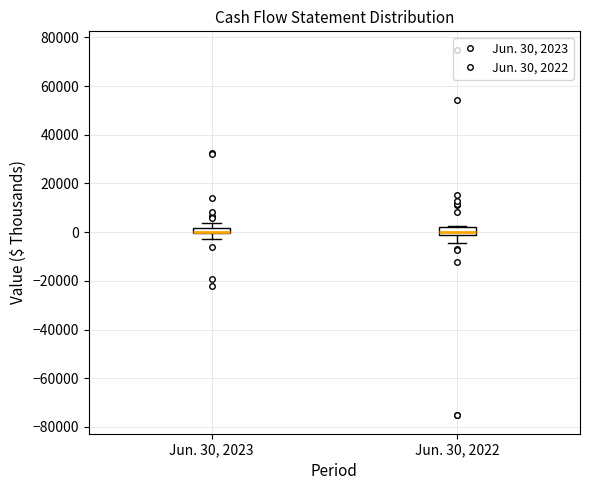

Where does the lower whisker of the box for Jun. 30, 2023 end on the y-axis? The values are not printed on the chart, so give them approximately, as read against the axis.

-2000